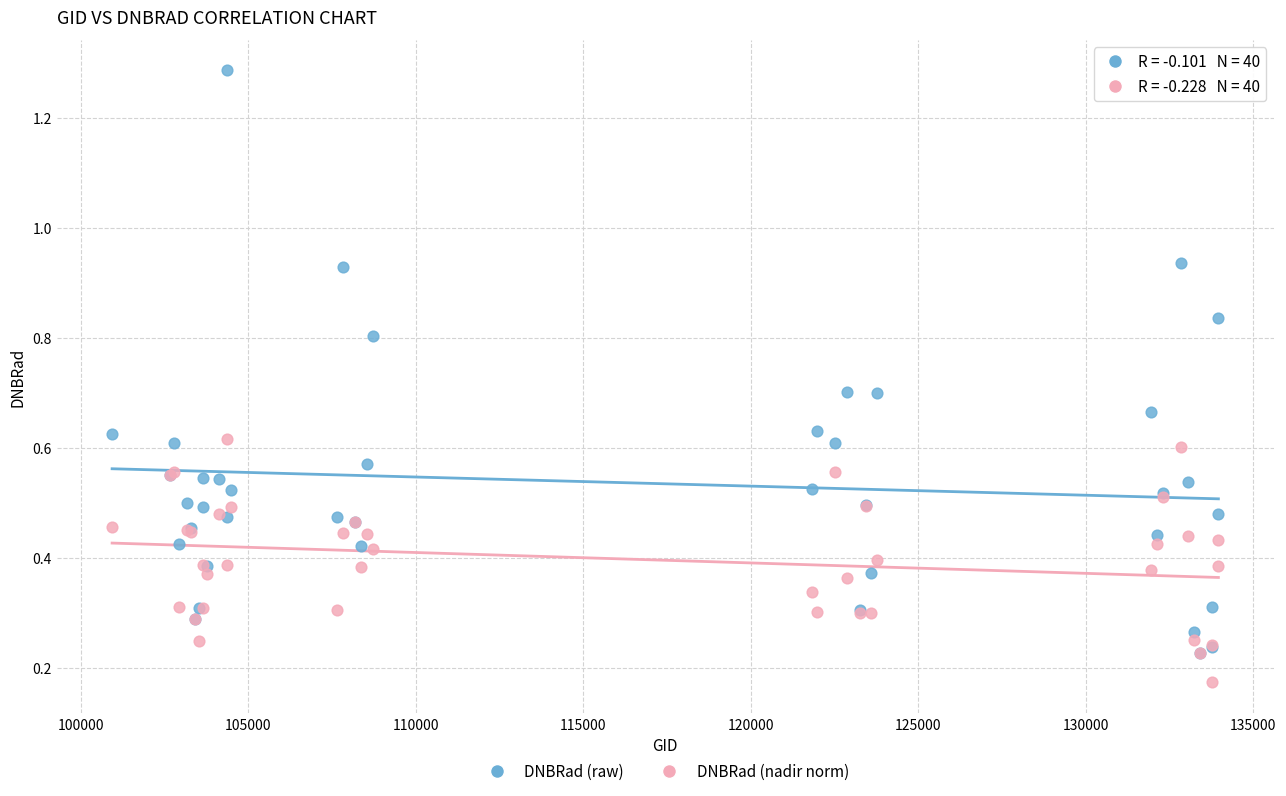

What are all the series names shown in the legend?

DNBRad (raw), DNBRad (nadir norm)